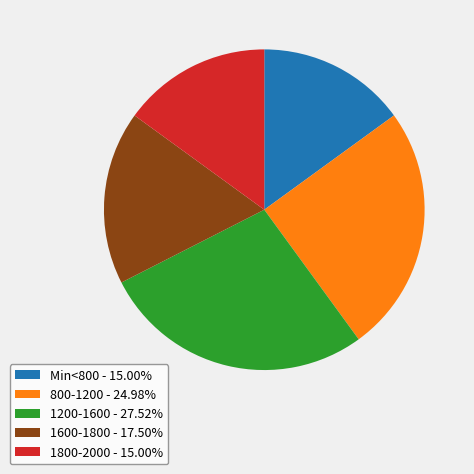

Is 1800-2000 - 15.00% the majority of the pie?

No